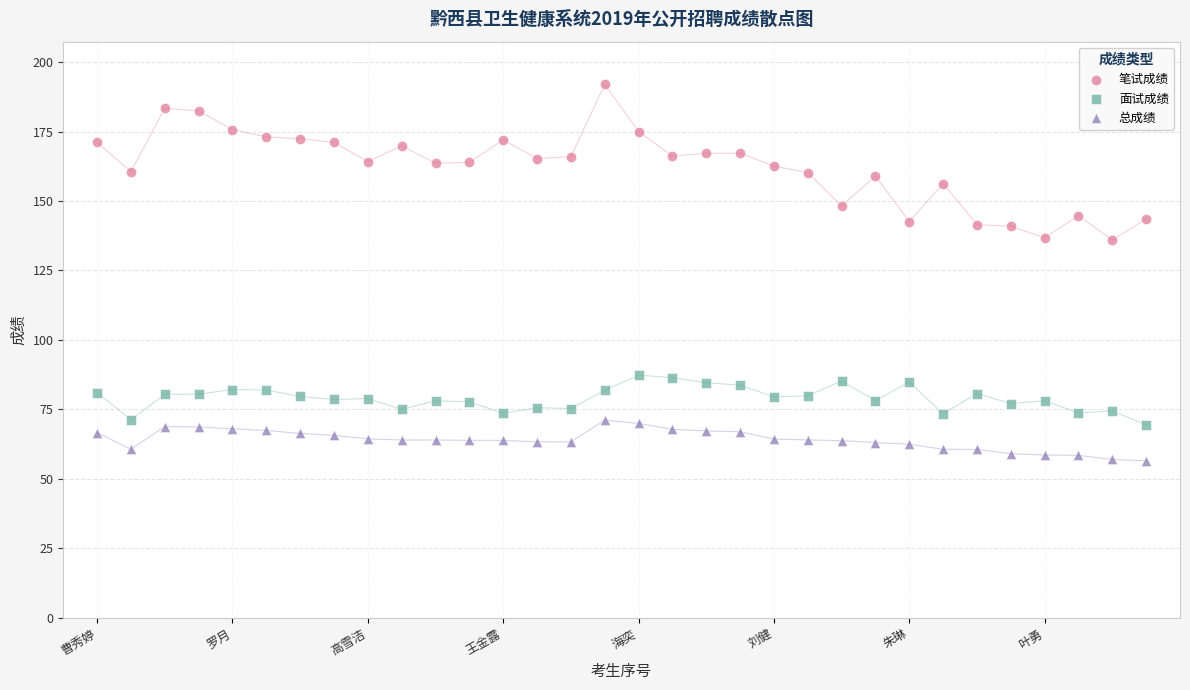

Which series has the widest spread of Y values?

笔试成绩